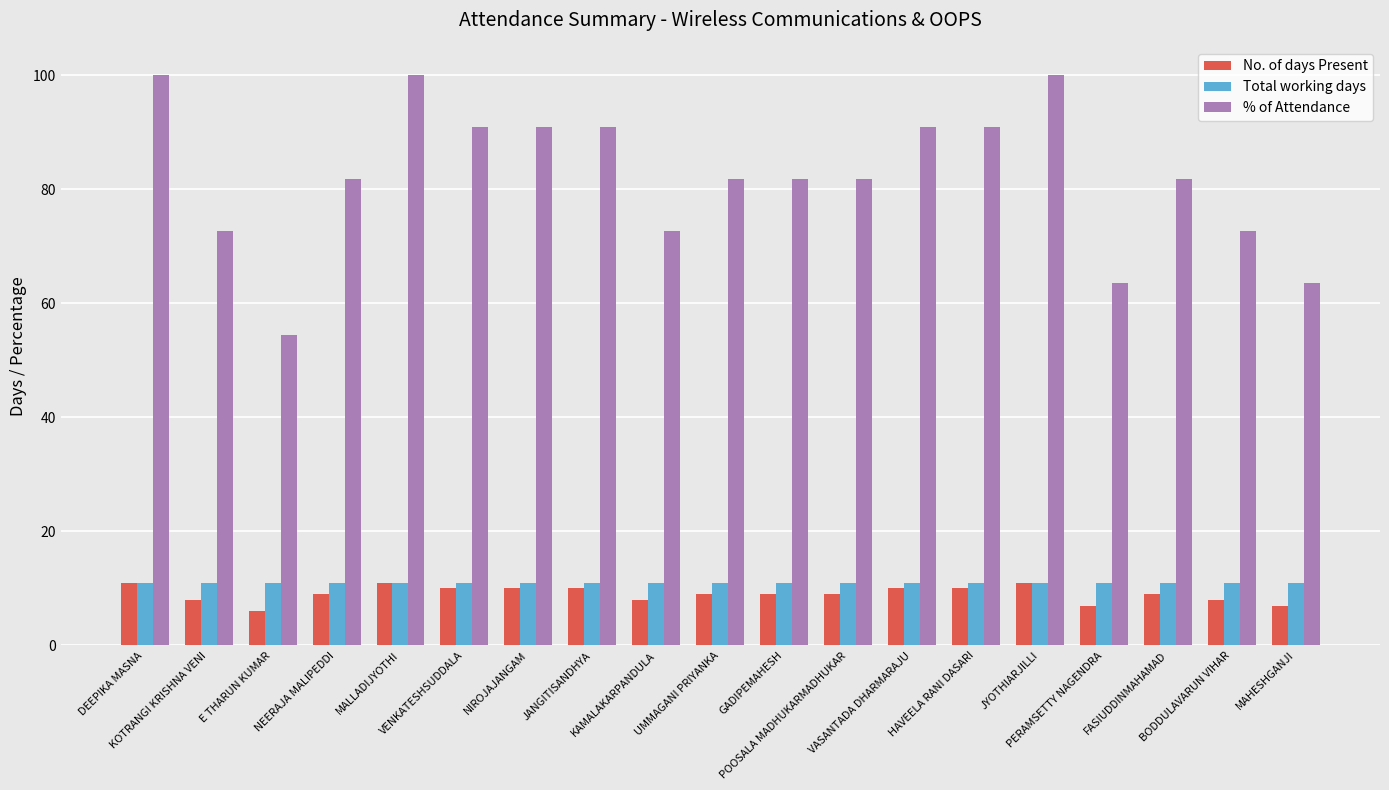

What is the smallest value displayed?

6.0